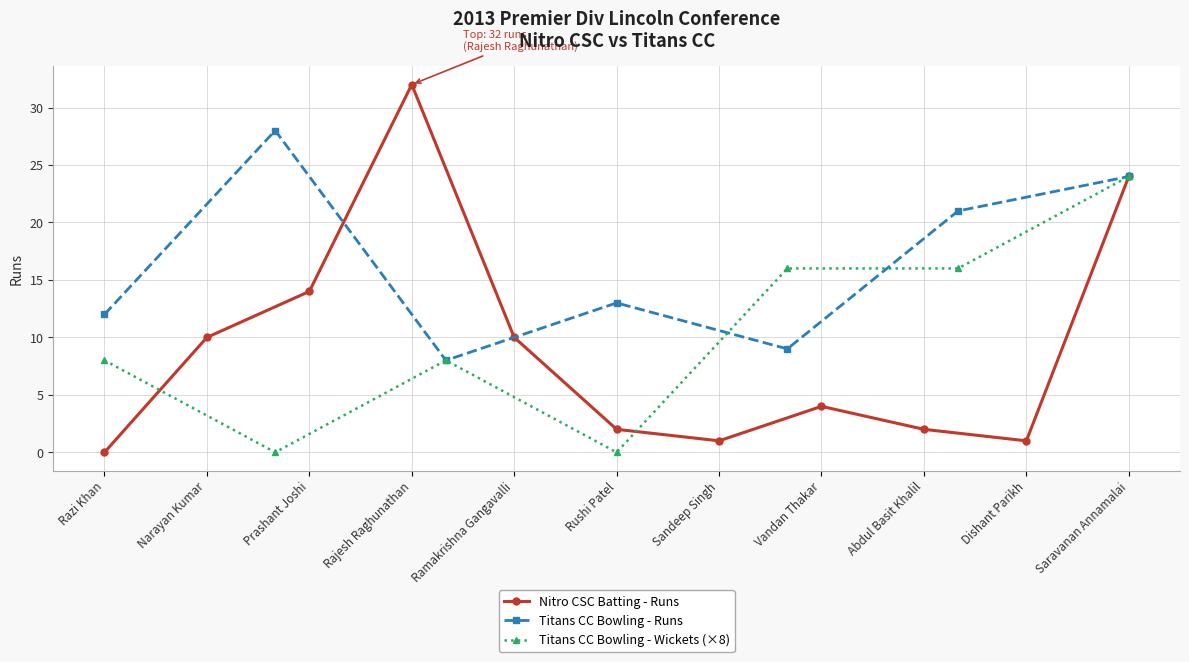

List the labels in order of value, smallest first.

Razi Khan, Sandeep Singh, Dishant Parikh, Rushi Patel, Abdul Basit Khalil, Vandan Thakar, Narayan Kumar, Ramakrishna Gangavalli, Prashant Joshi, Saravanan Annamalai, Rajesh Raghunathan